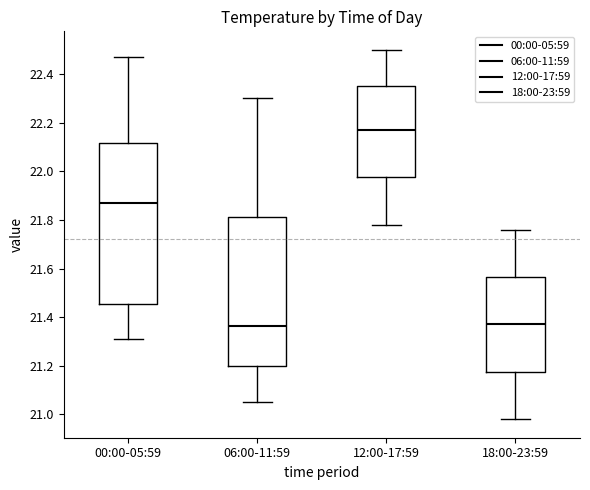

Which box is the tallest, from its lower edge to its upper edge?

00:00-05:59